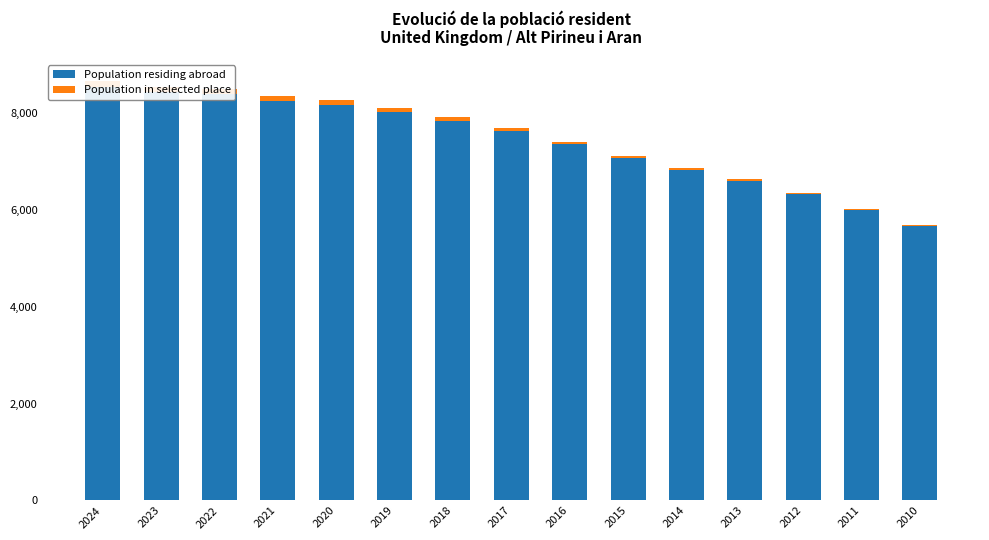

Which series has the widest spread of values?

Population residing abroad